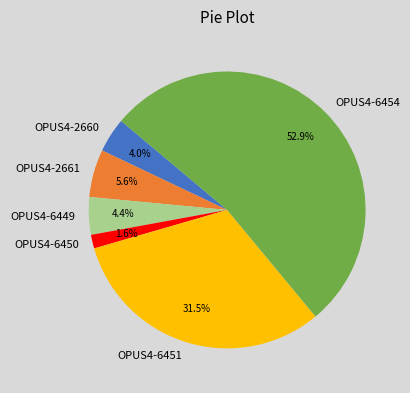

Is there a majority slice in this chart?

Yes